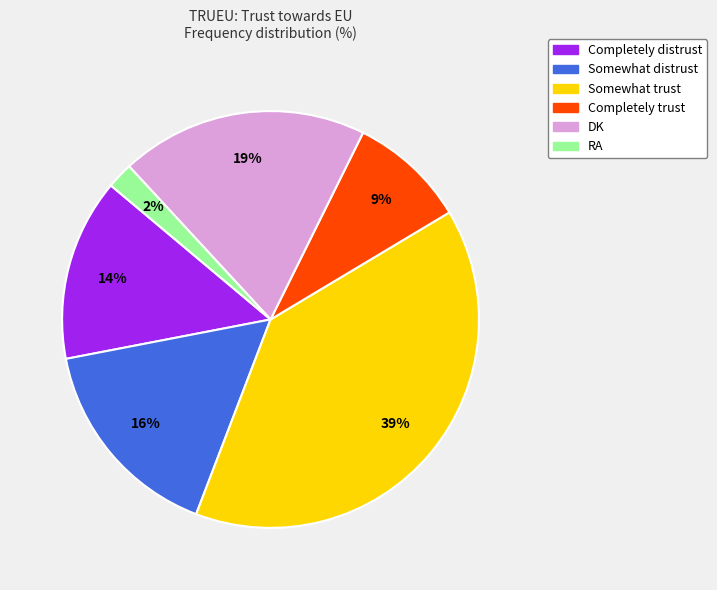

What is the ratio of the value at RA to the value at DK?

0.1